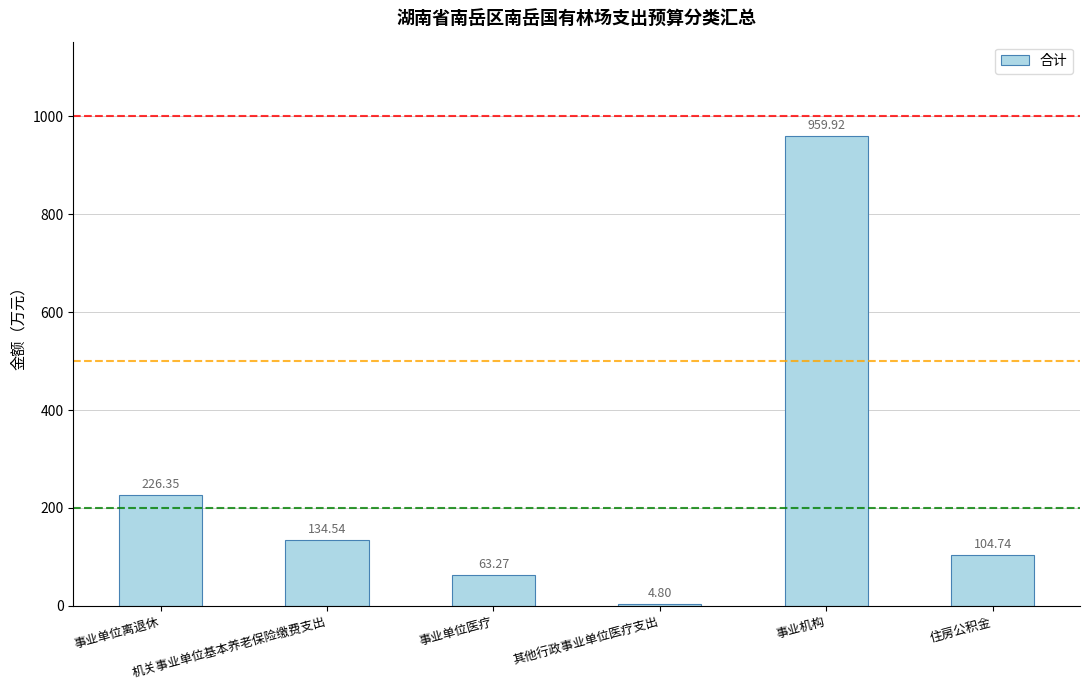

What is the change in value from 机关事业单位基本养老保险缴费支出 to 其他行政事业单位医疗支出?

-129.7